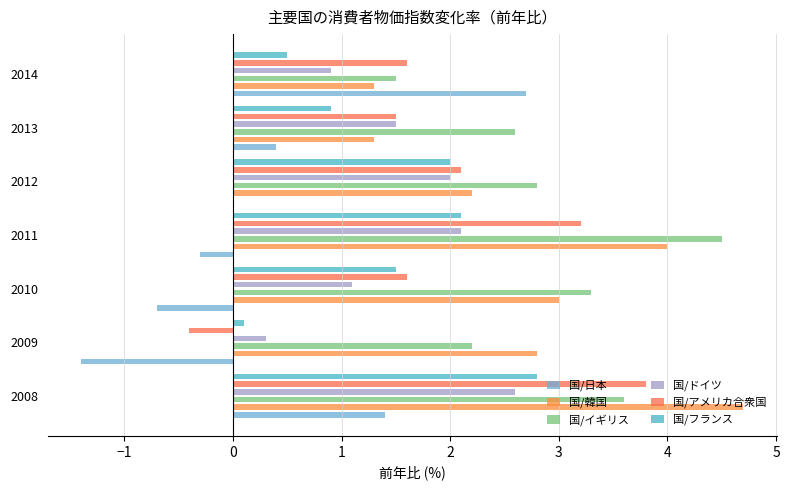

The 国/韓国 series shows 0.9 at 2012. True or false?

False